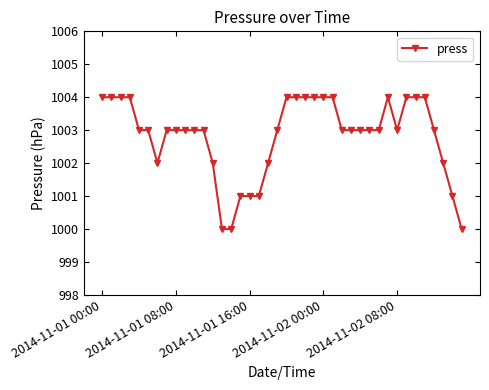

What is the value of the 27th point from the left?

1003